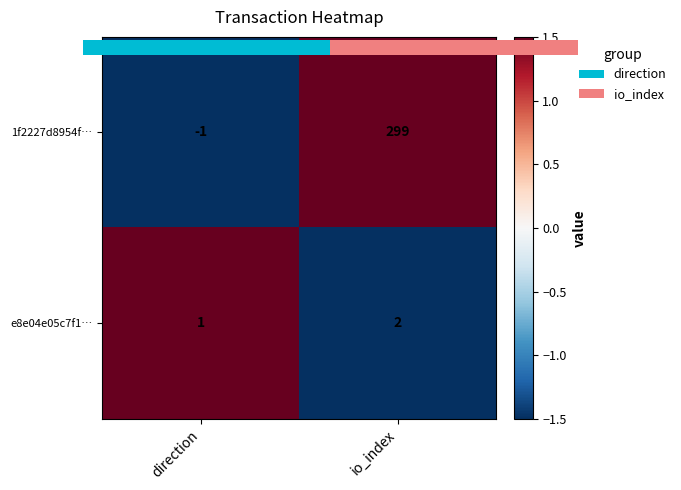

How many data points in 1f2227d8954f… are less than 299?

1